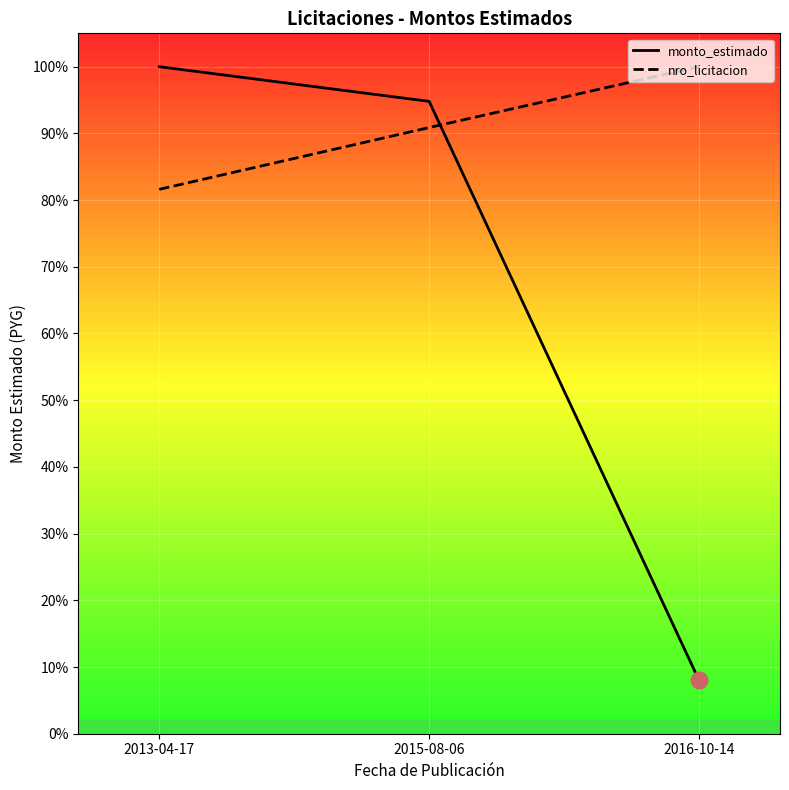

At which label does monto_estimado reach its peak?

2013-04-17